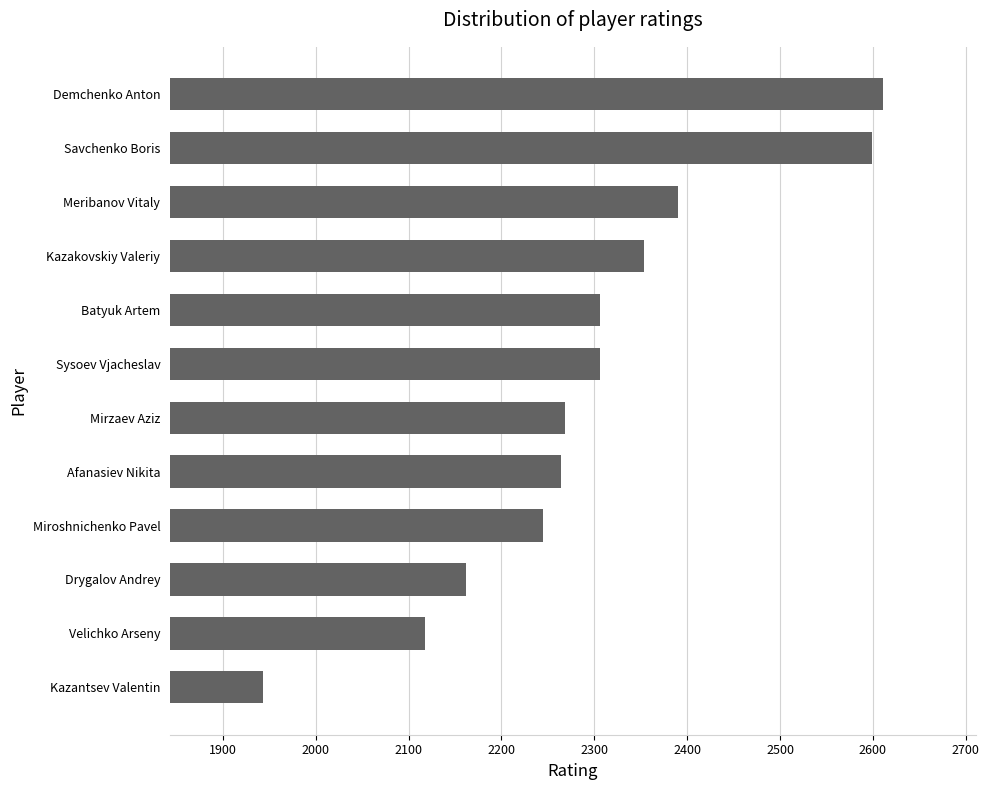

What is the difference between the second highest and second lowest values?

481